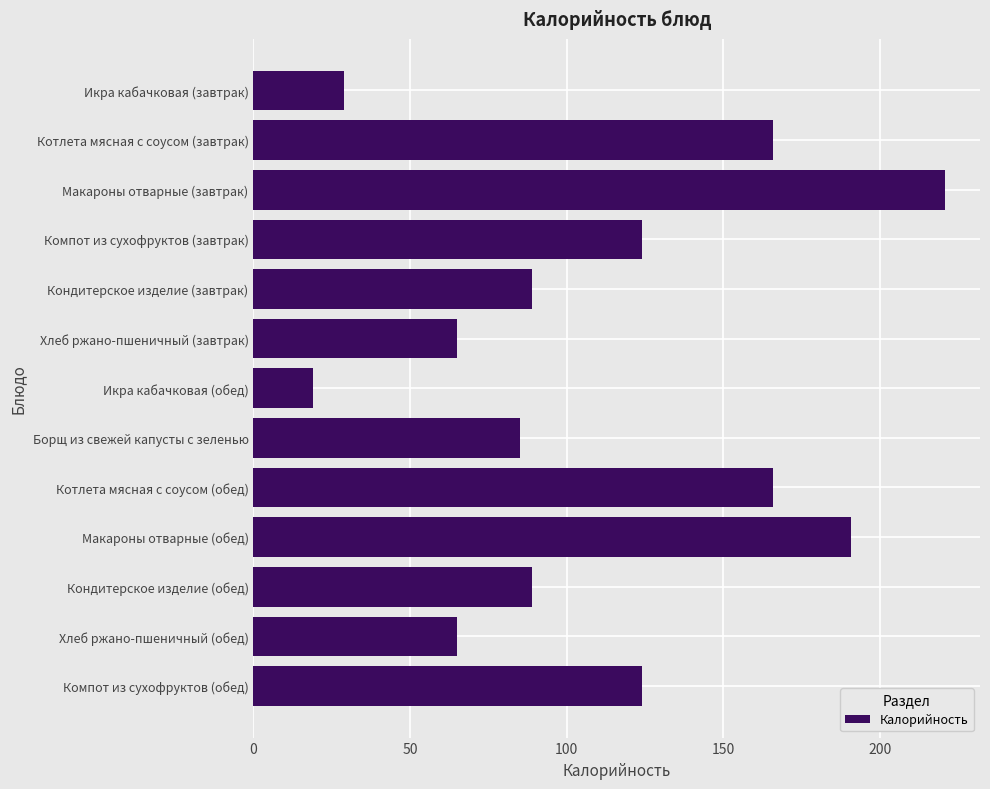

What value does the data have at Хлеб ржано-пшеничный (завтрак)?

65